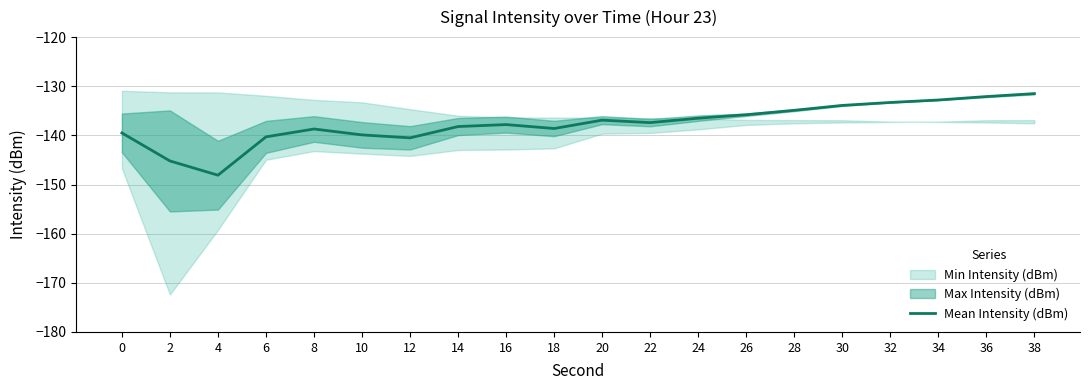

Is it true that the value at 34 is -132.8?

True